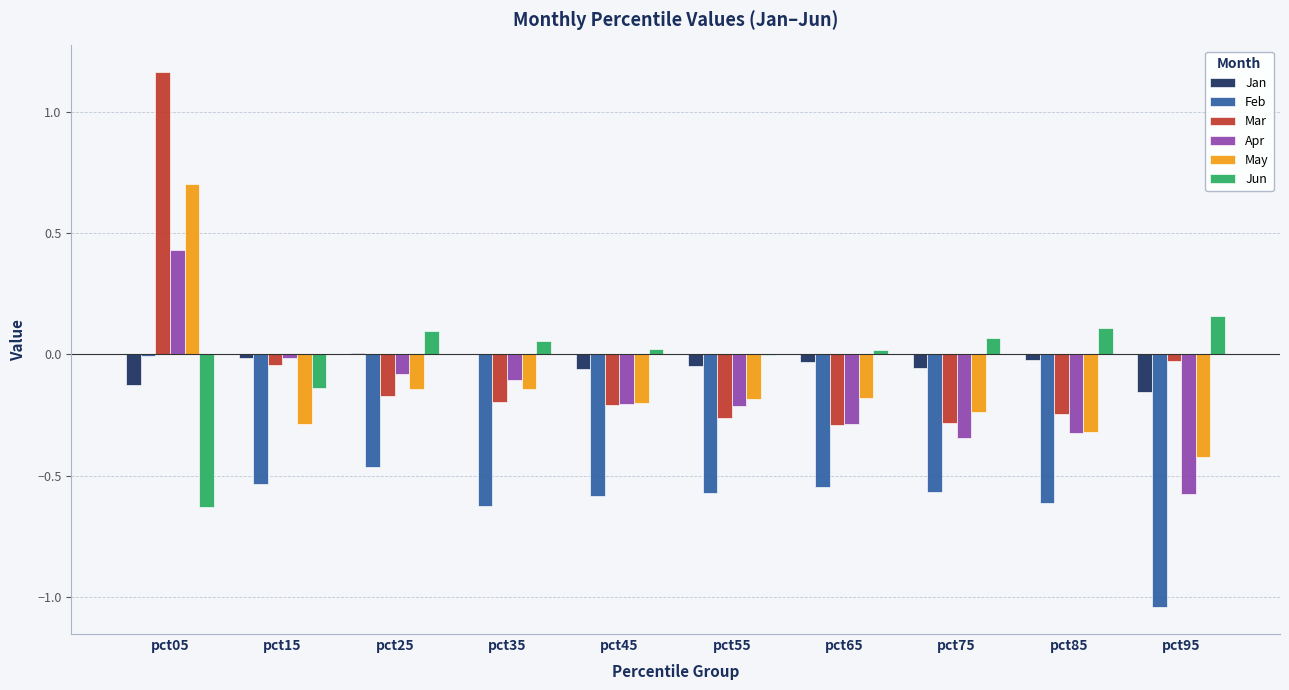

Which label corresponds to the largest value in the chart?

pct05